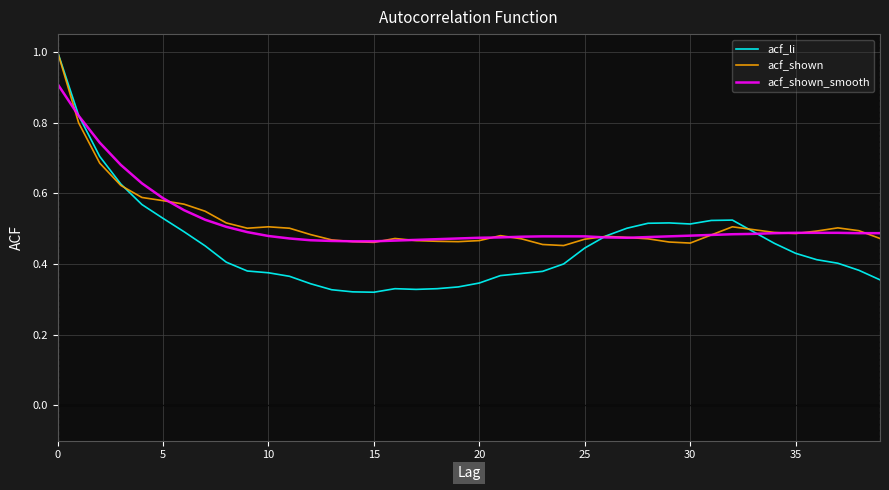

What is the highest value of the acf_li series?

1.0